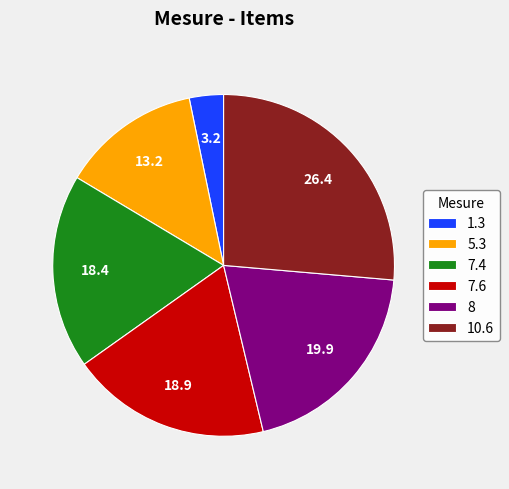

True or false: 7.4 accounts for 32% of the total.

False